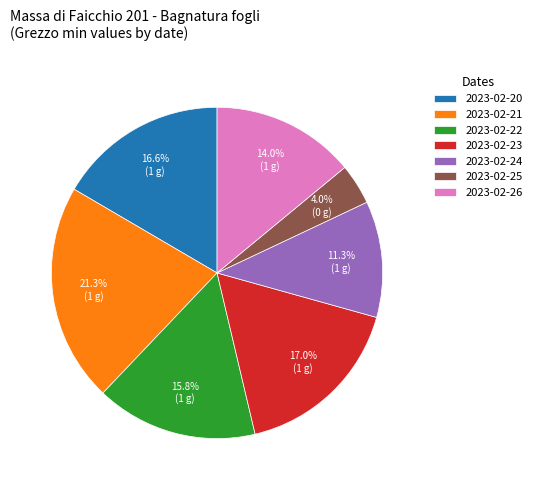

True or false: 2023-02-23 accounts for 26% of the total.

False